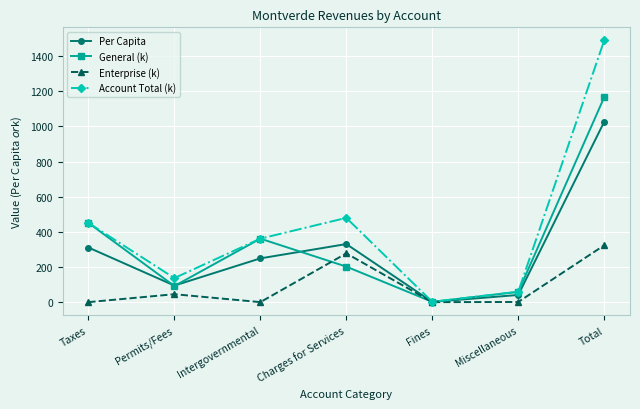

What position from the right is Intergovernmental?

5